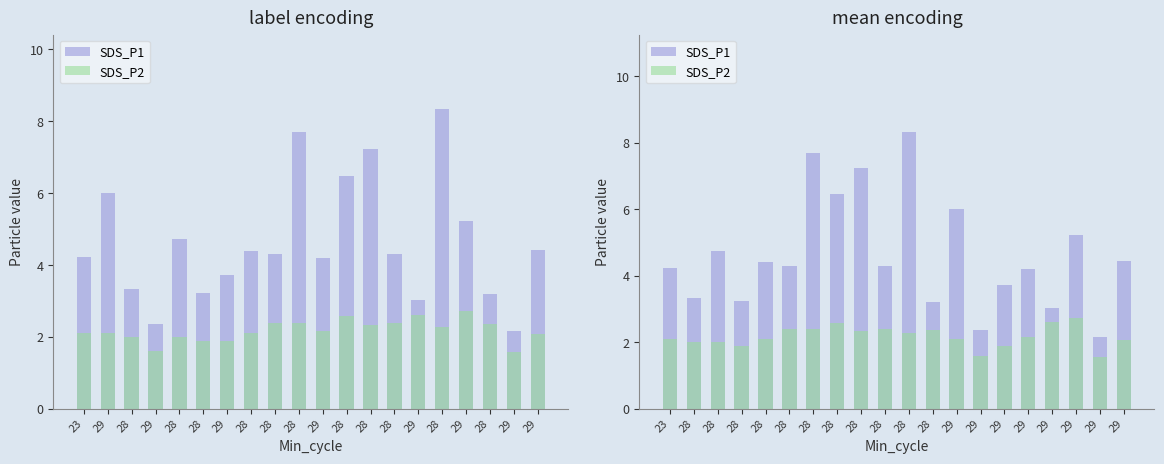

Which series has the largest range (max minus min)?

SDS_P1